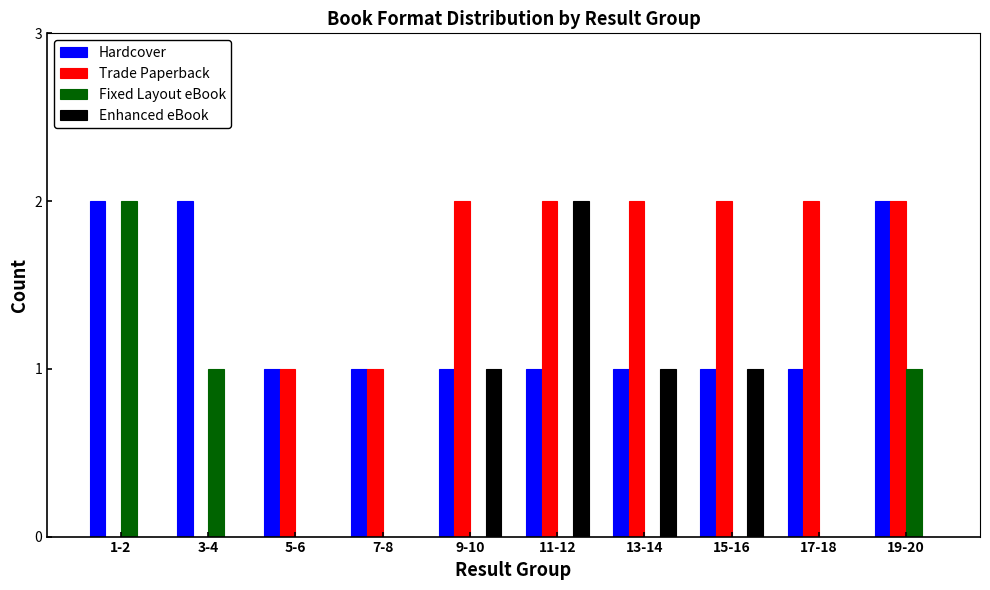

True or false: Enhanced eBook has a value of 0 at 1-2.

True